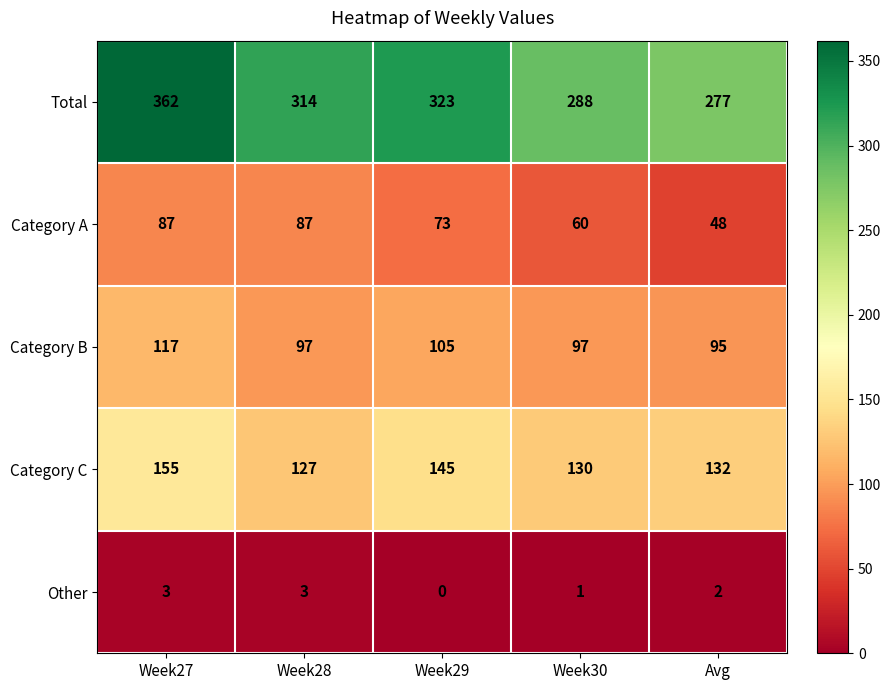

True or false: Total has a value of 498 at Week30.

False